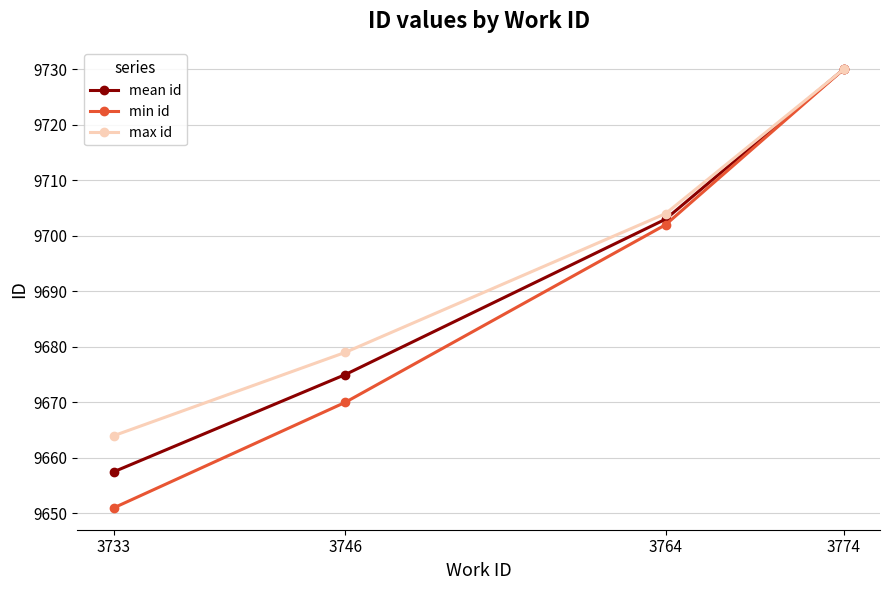

Reading left to right, transcribe all the data shown in this chart.

mean id: 3733=9657.5	3746=9675.0	3764=9703.0	3774=9730.0
min id: 3733=9651.0	3746=9670.0	3764=9702.0	3774=9730.0
max id: 3733=9664.0	3746=9679.0	3764=9704.0	3774=9730.0